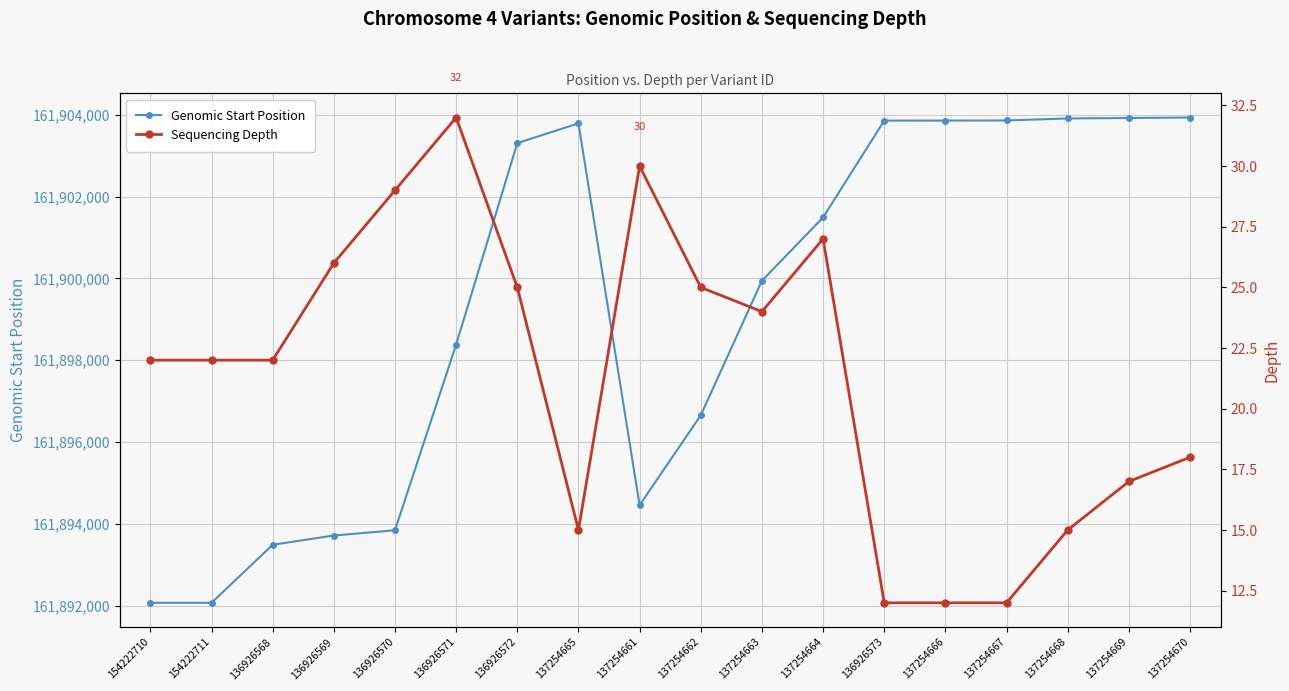

At which category does the chart reach its peak across all series?

137254670